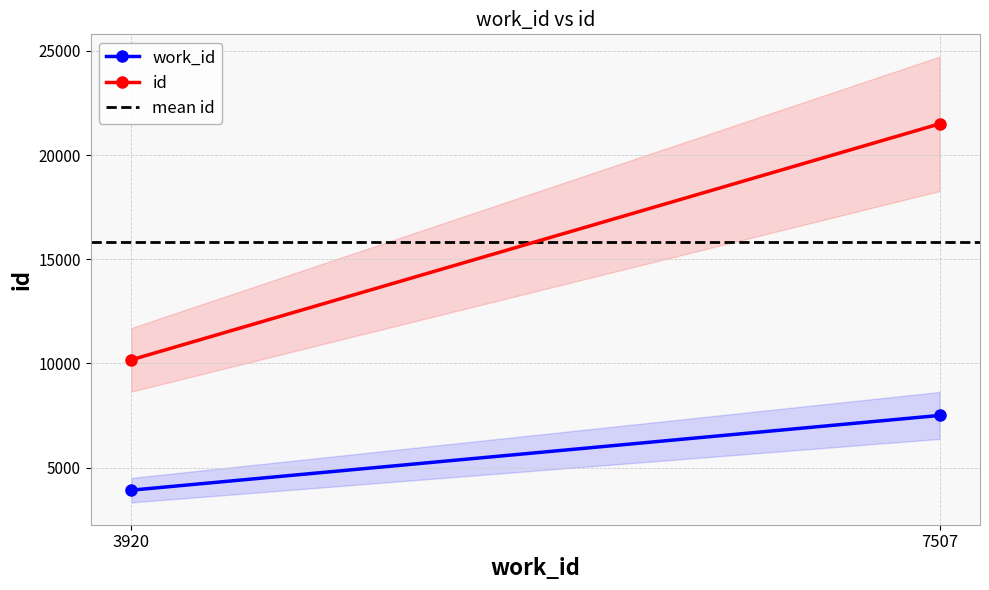

The value of work_id at 3920 is 6221. True or false?

False